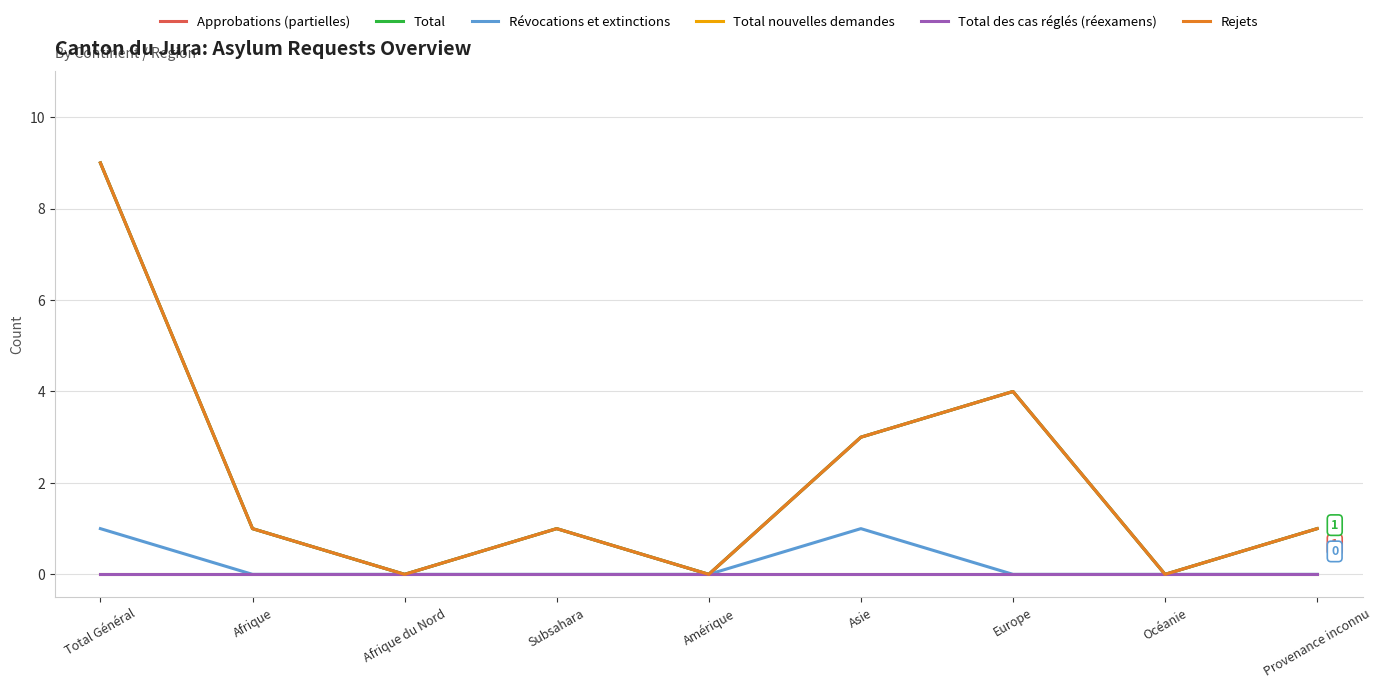

What is the maximum value for Rejets?

9